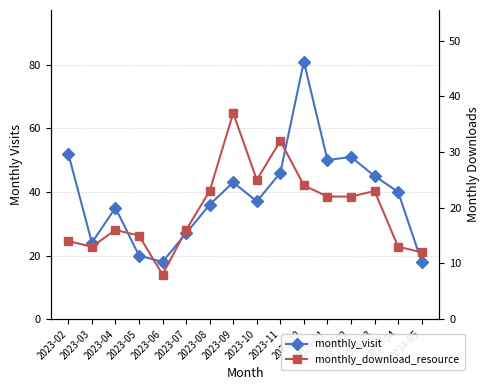

Reading left to right, list all the values displayed in this chart.

monthly_visit: 2023-02=52	2023-03=24	2023-04=35	2023-05=20	2023-06=18	2023-07=27	2023-08=36	2023-09=43	2023-10=37	2023-11=46	2023-12=81	2024-01=50	2024-02=51	2024-03=45	2024-04=40	2024-05=18
monthly_download_resource: 2023-02=14	2023-03=13	2023-04=16	2023-05=15	2023-06=8	2023-07=16	2023-08=23	2023-09=37	2023-10=25	2023-11=32	2023-12=24	2024-01=22	2024-02=22	2024-03=23	2024-04=13	2024-05=12